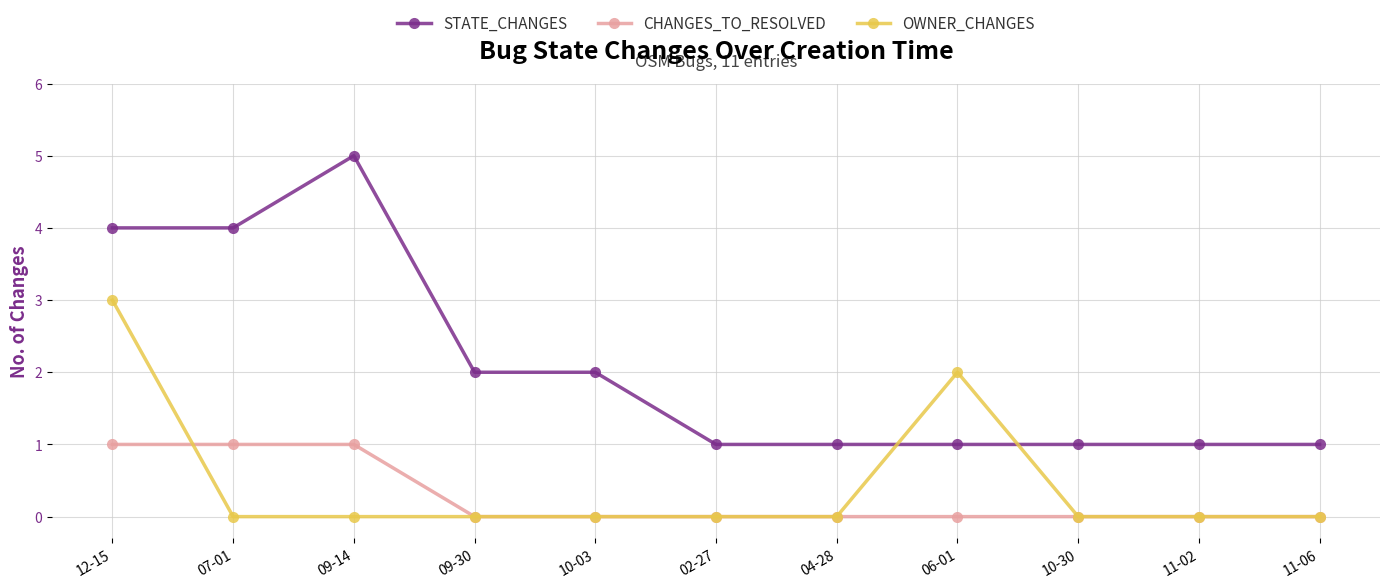

True or false: CHANGES_TO_RESOLVED and STATE_CHANGES intersect in this chart.

False